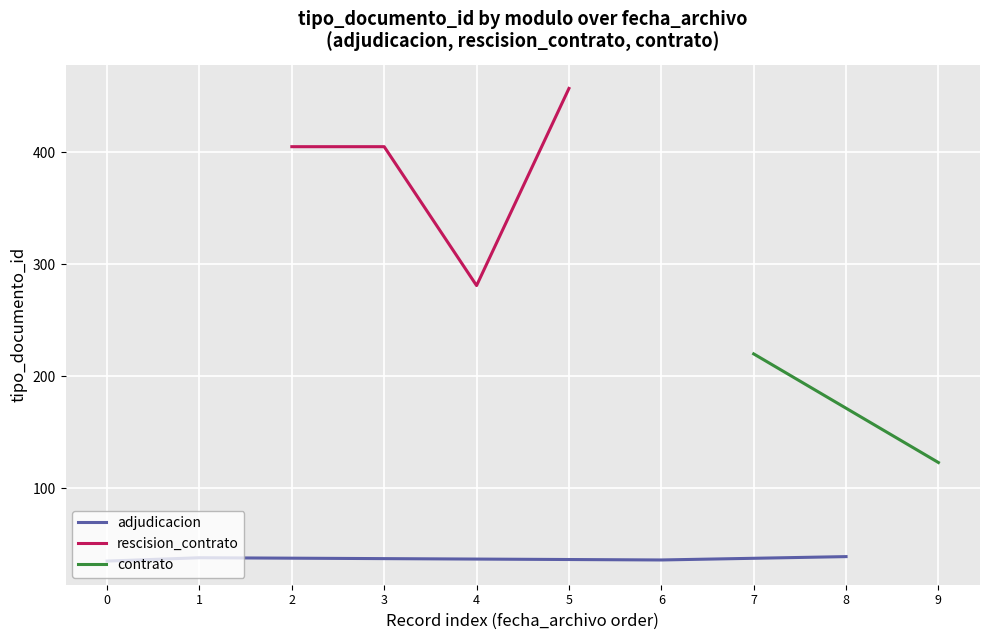

What is the highest value of the adjudicacion series?

39